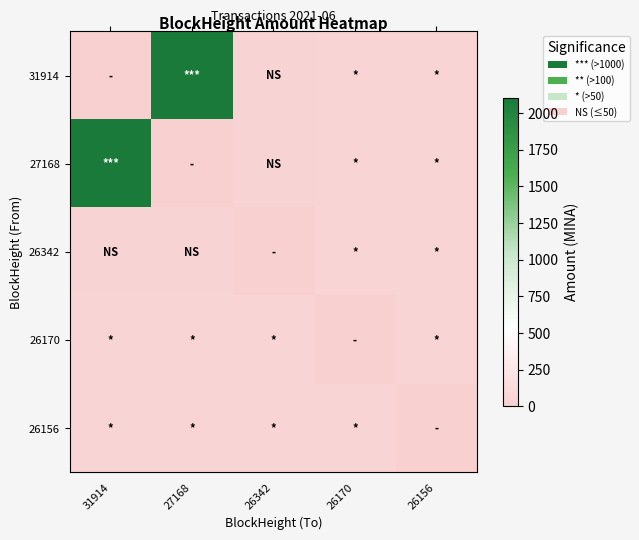

List the series in order of their peak value, highest first.

31914, 27168, 26342, 26170, 26156